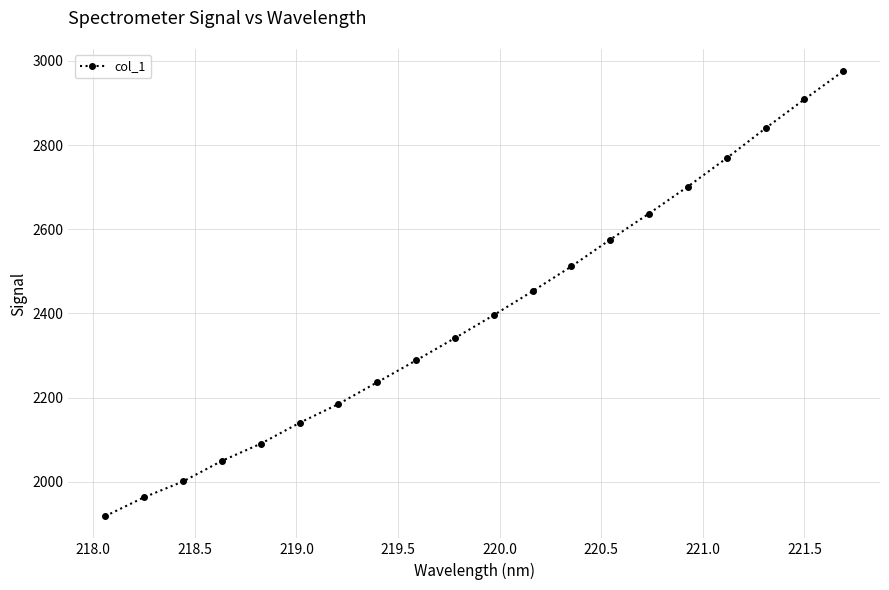

True or false: the data has more than 0 interior local peaks.

False